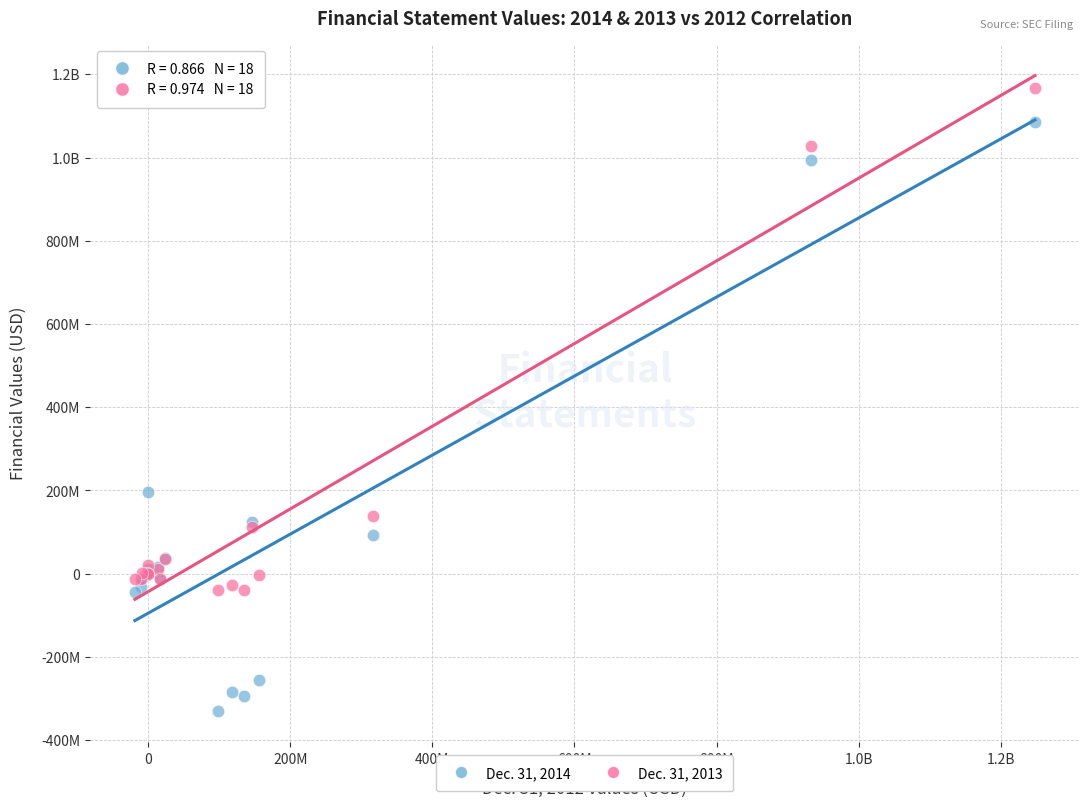

What are all the series names shown in the legend?

Dec. 31, 2014, Dec. 31, 2013